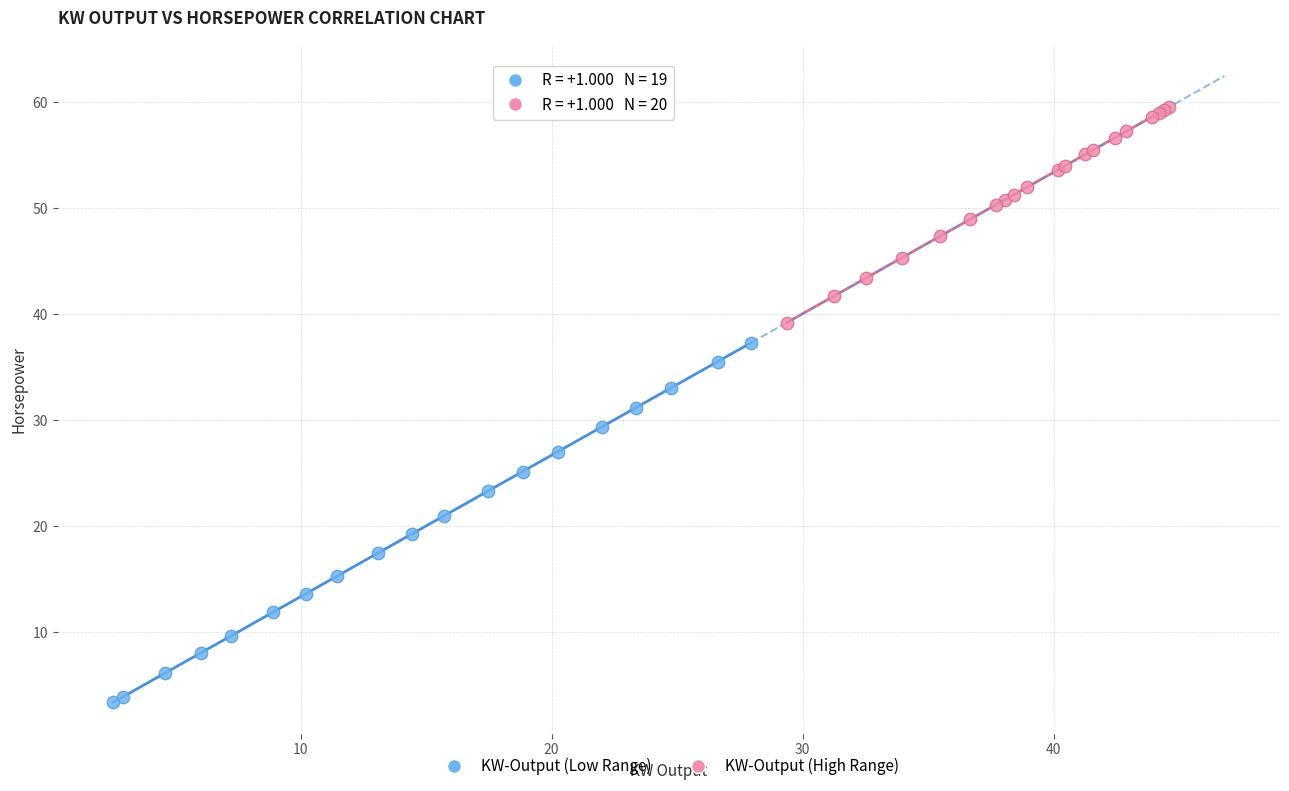

Which series has the widest spread of Y values?

KW-Output (Low Range)